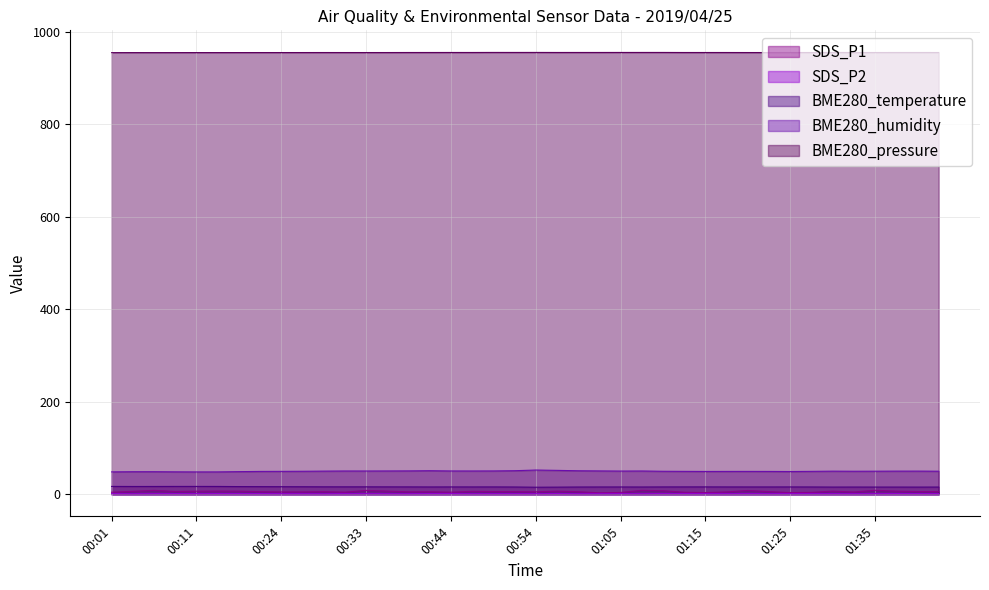

What are all the series names shown in the legend?

SDS_P1, SDS_P2, BME280_temperature, BME280_humidity, BME280_pressure